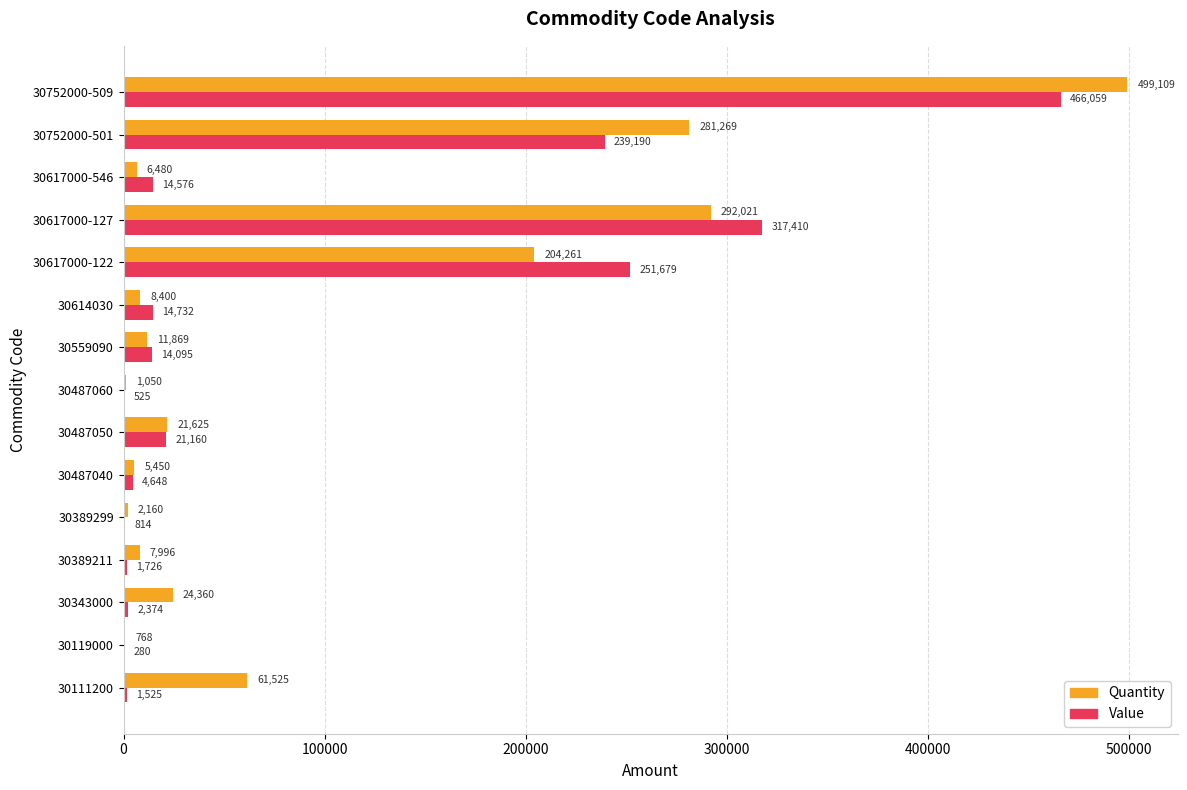

Is the value of Value at 30752000-509 greater than the value of Quantity at 30752000-509?

No